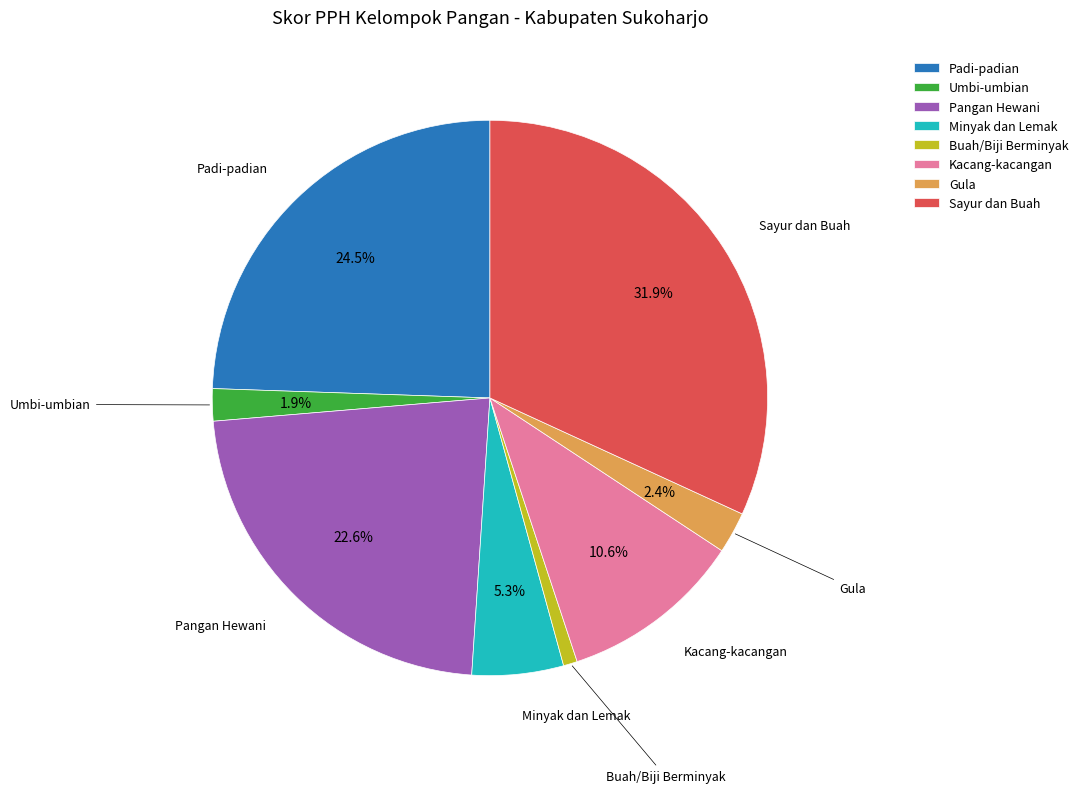

How much of the chart is everything except Kacang-kacangan?

89.4%